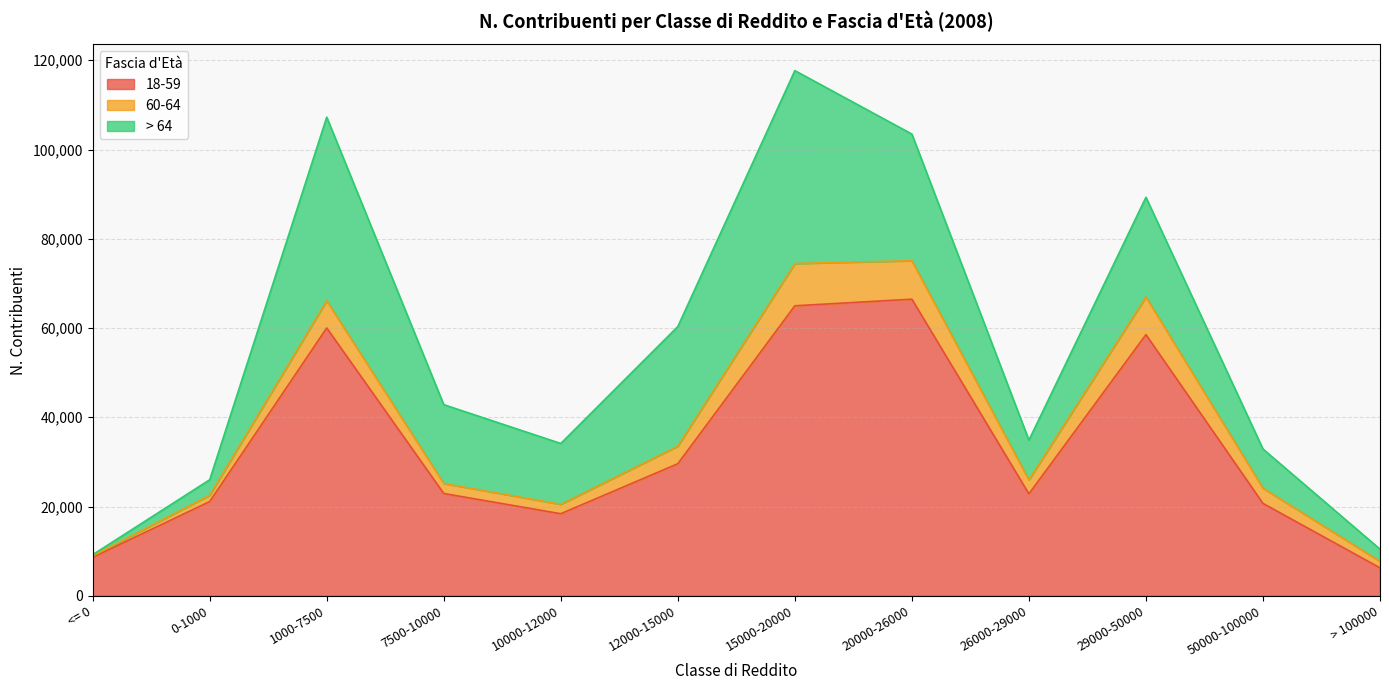

What position from the left is 10000-12000?

5